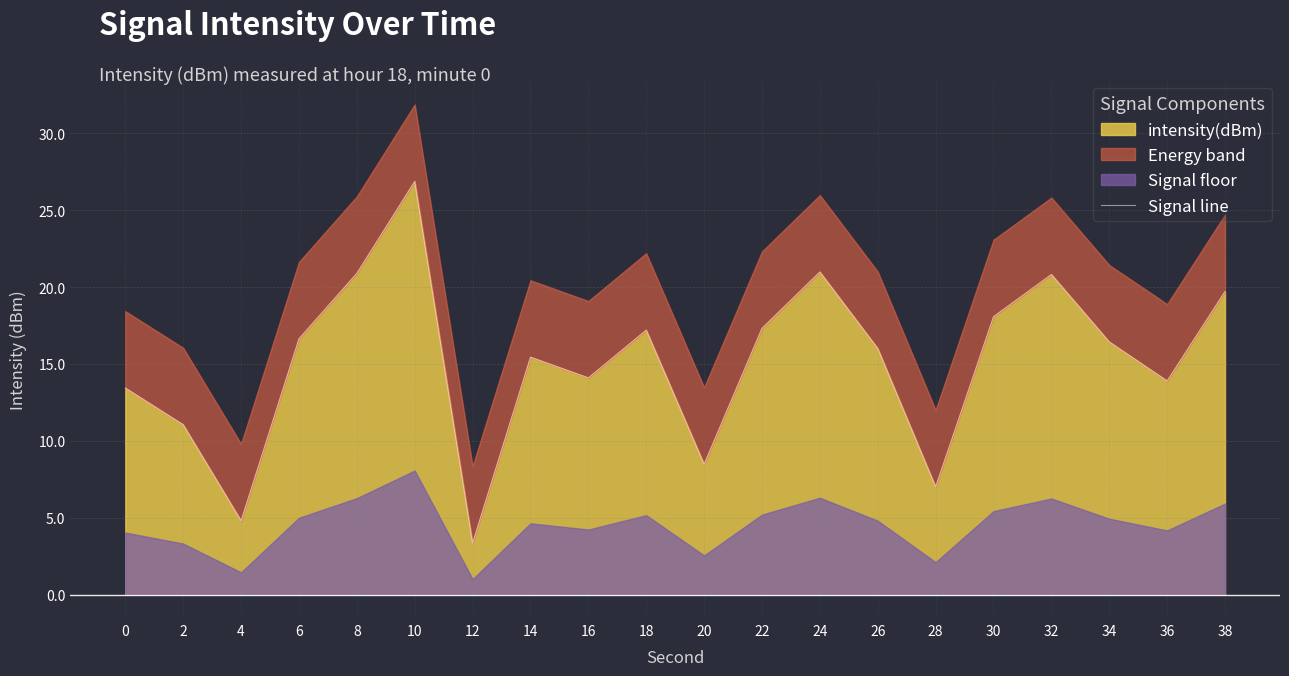

Does the chart have visible grid lines?

Yes